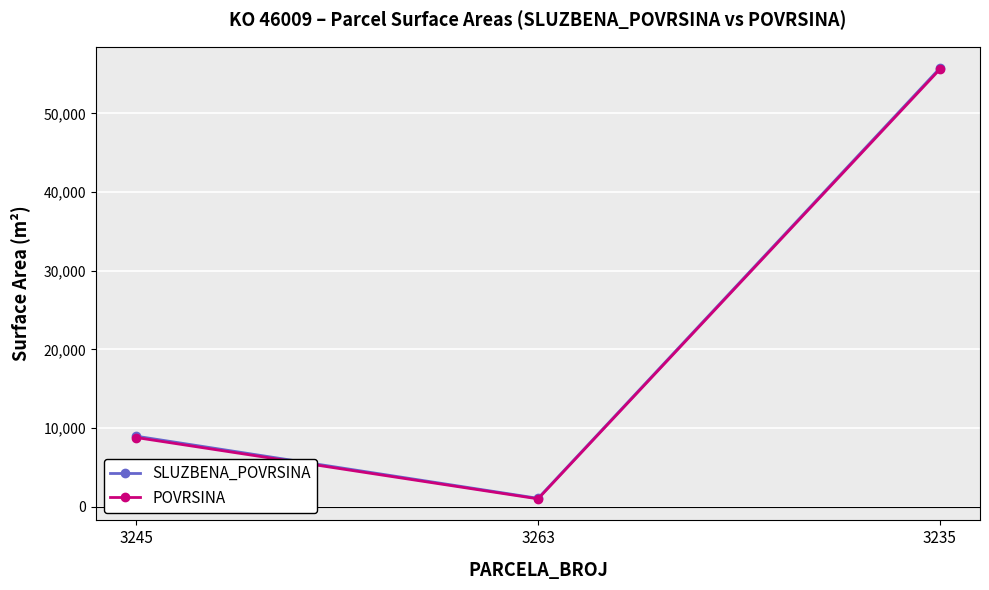

What is the difference between the maximum and second lowest values in the SLUZBENA_POVRSINA series?

46805.0